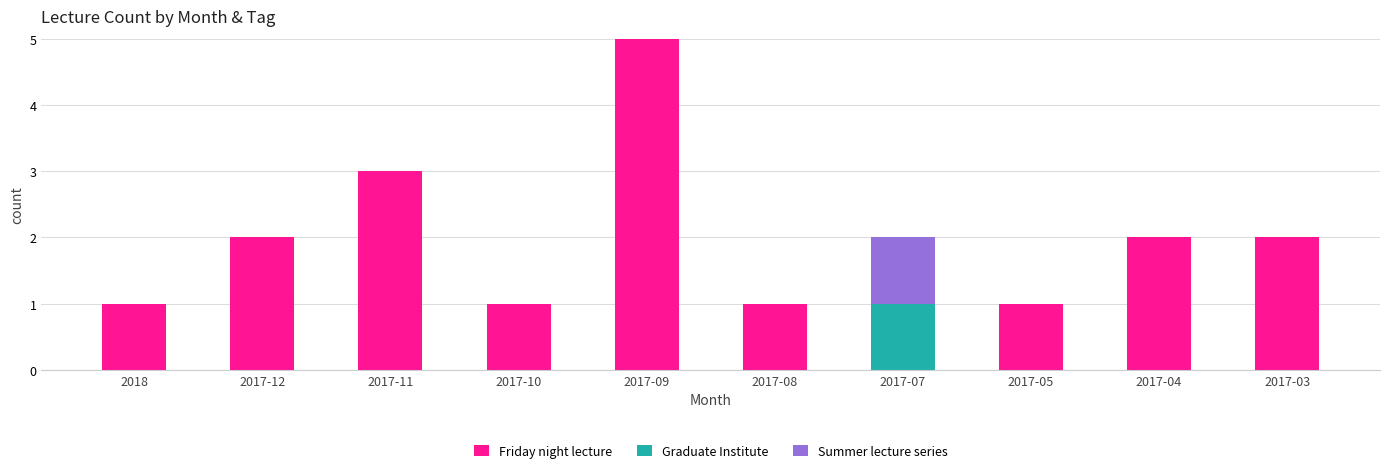

What is the maximum value for Friday night lecture?

5